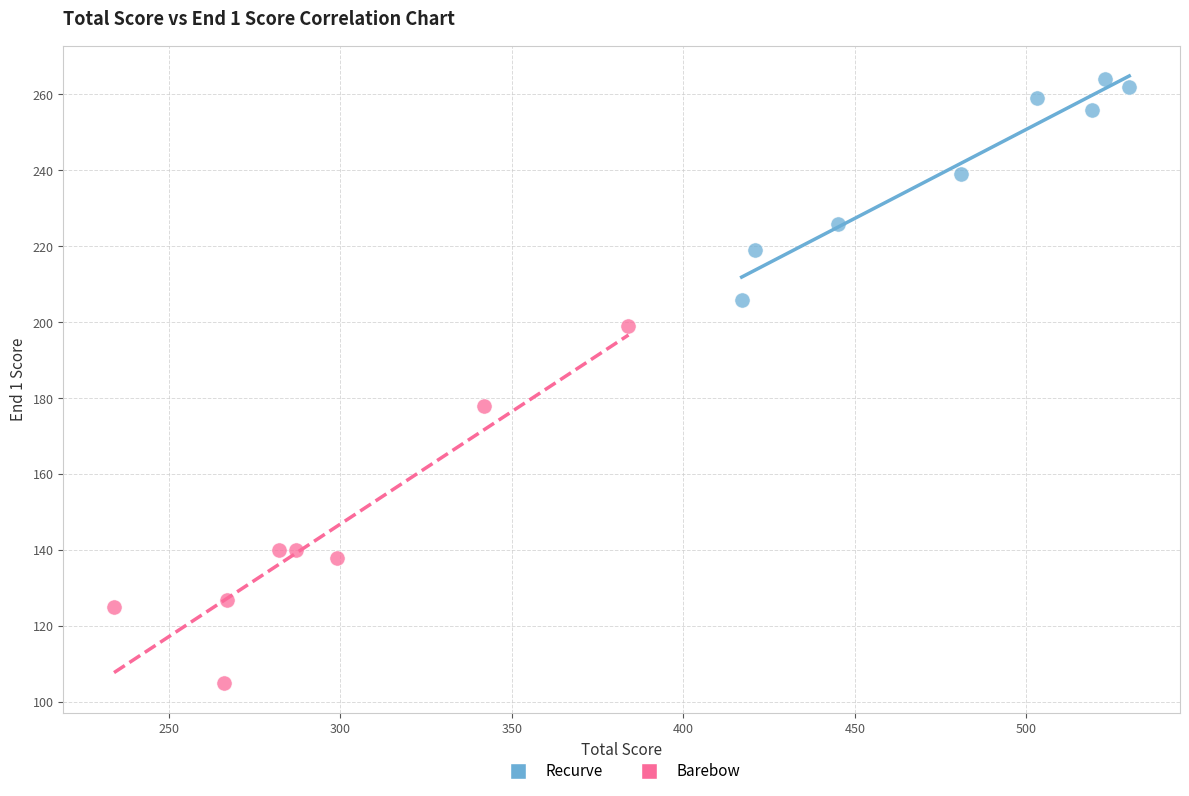

Which series has the largest Y range (max minus min)?

Barebow